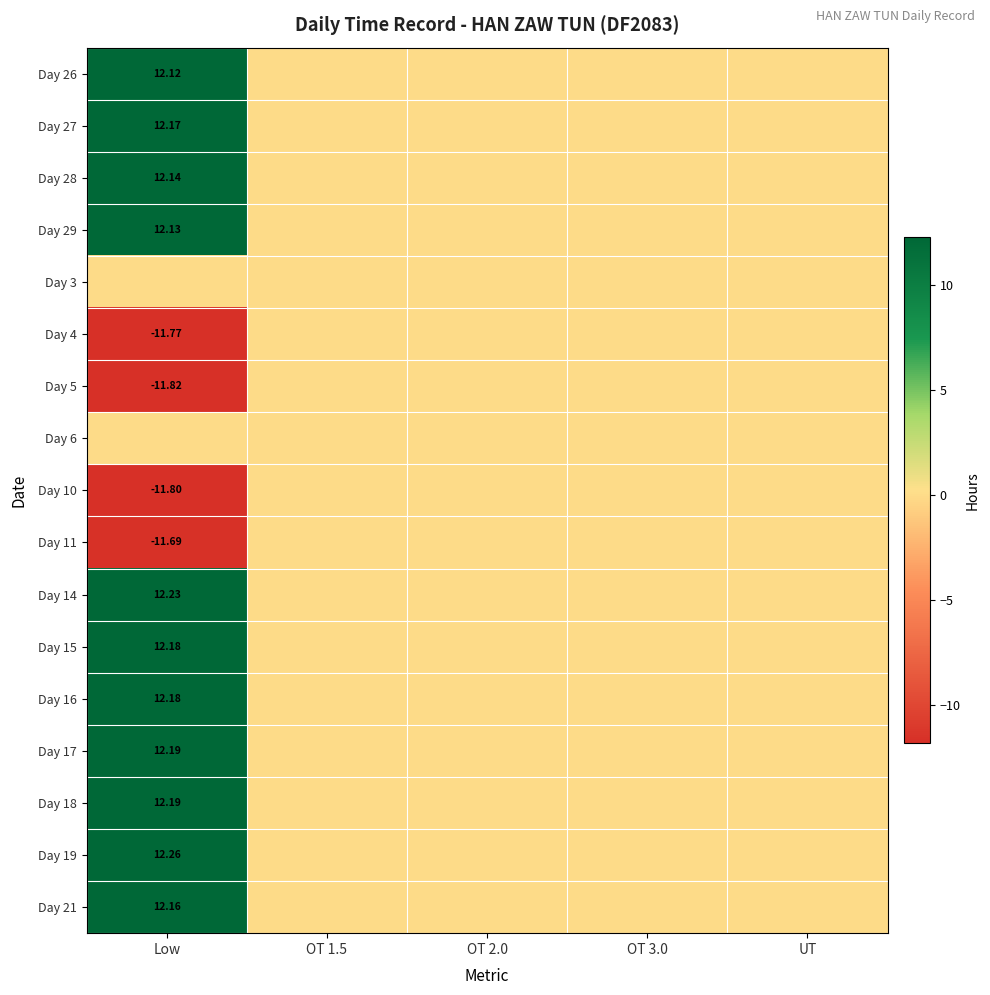

What is the smallest value displayed?

-11.8